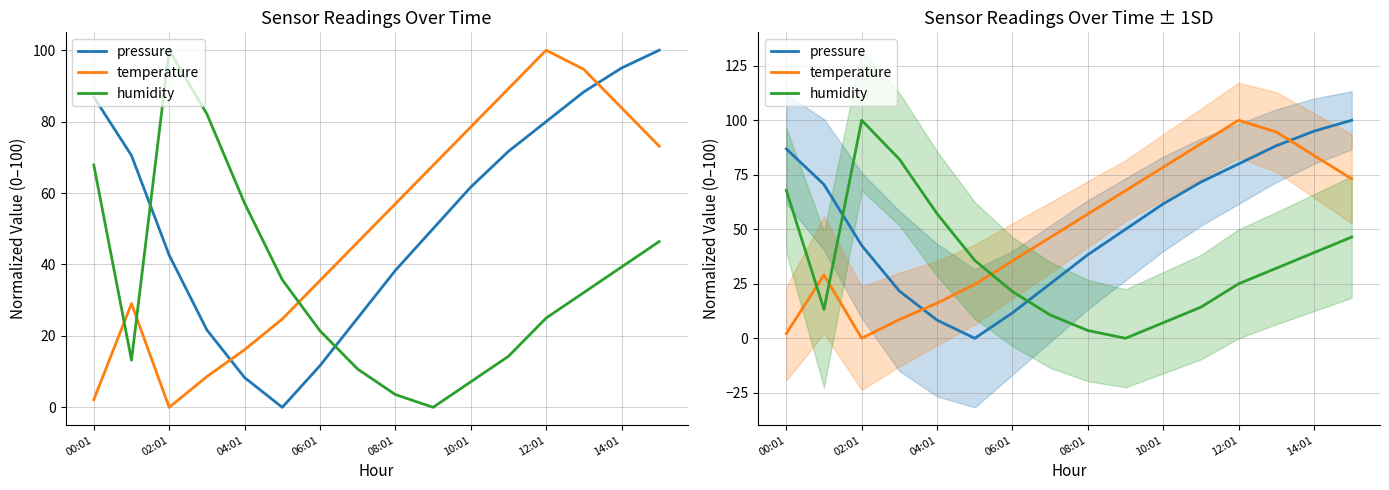

What is the value of the humidity point at the 9th from the left?

3.6